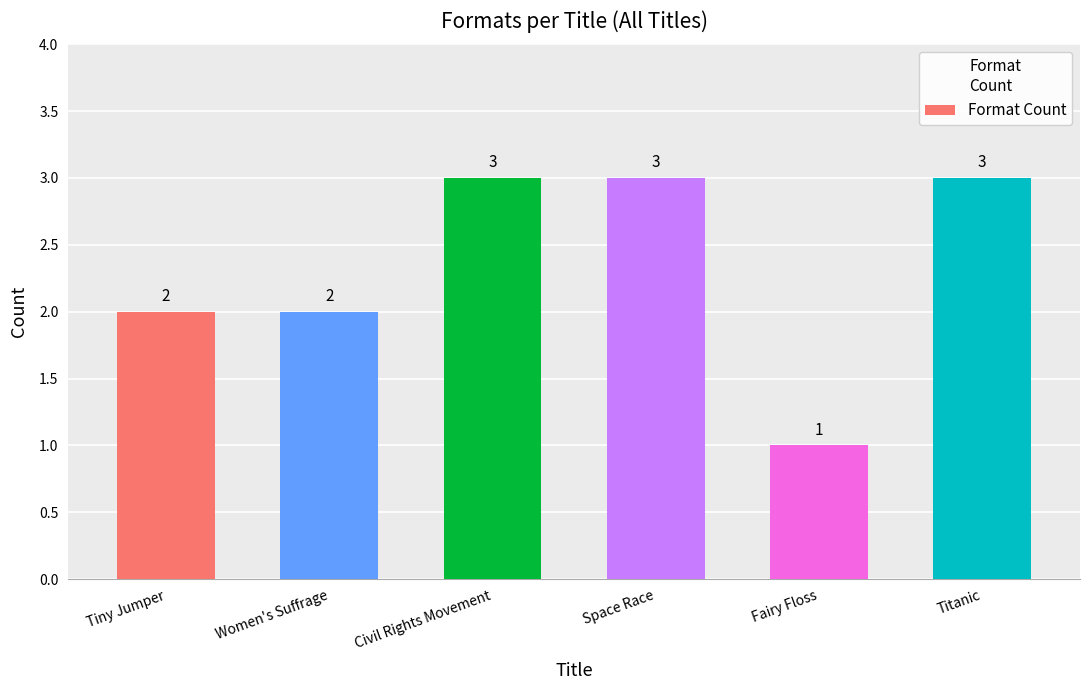

Reading left to right, list all the values displayed in this chart.

2	2	3	3	1	3